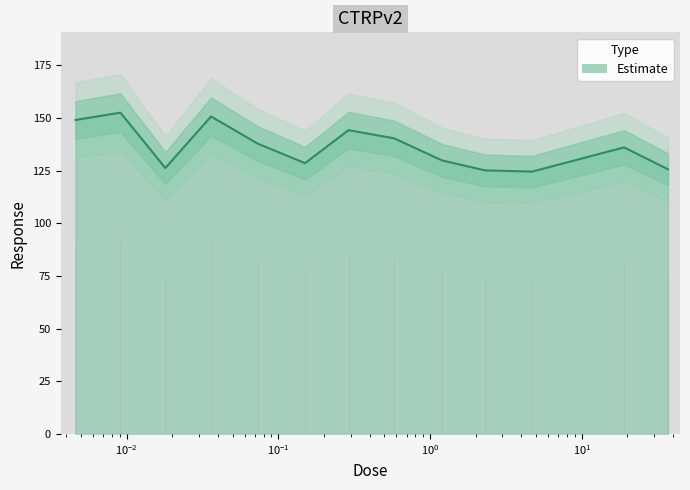

How many interior local valleys (lower than both neighbors) does the data have?

3